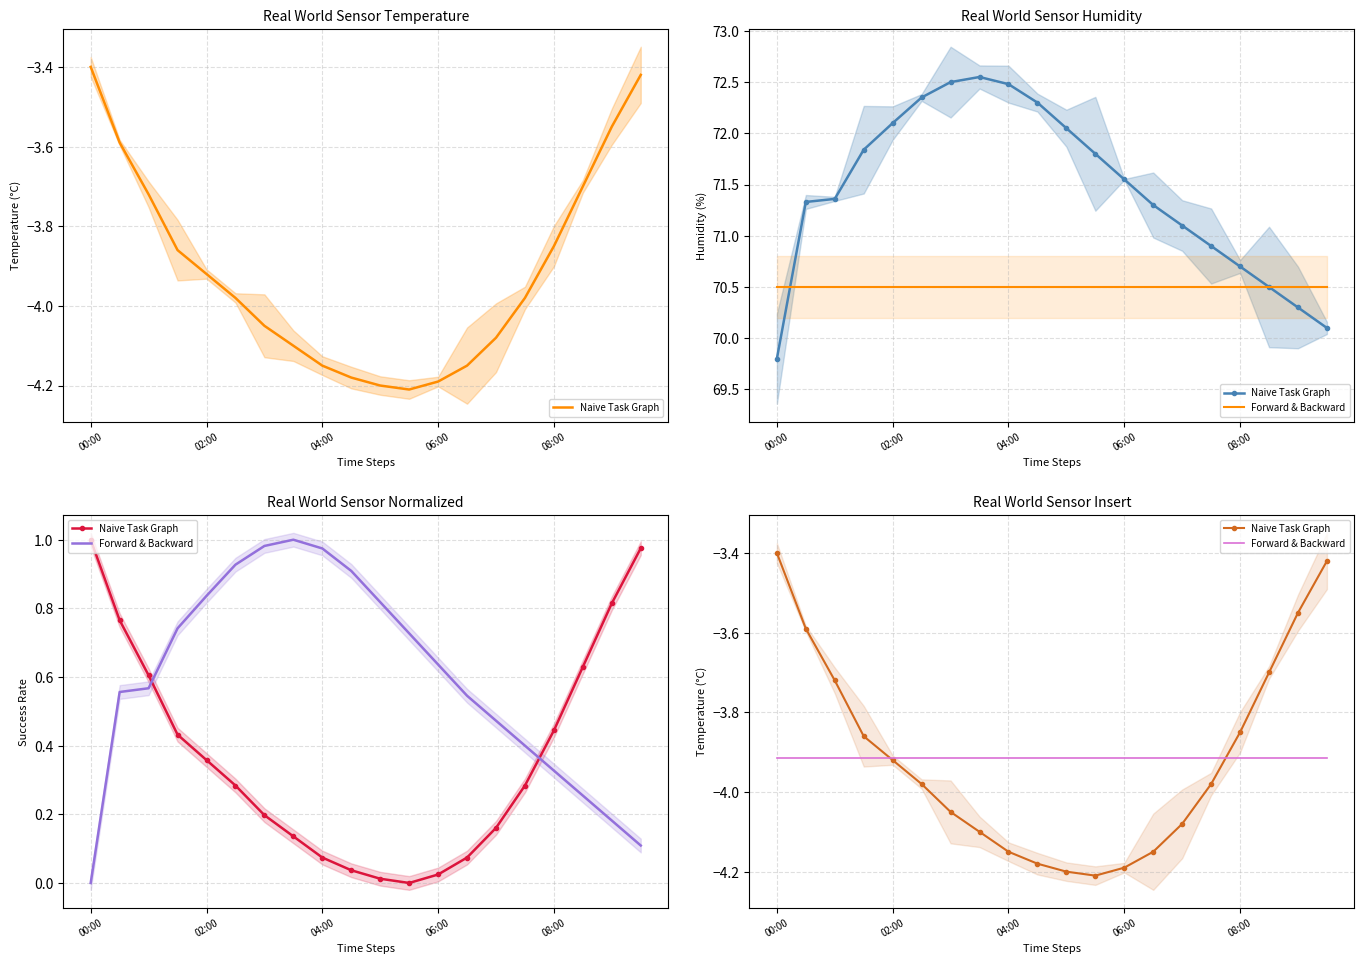

True or false: Forward & Backward has more than 1 points higher than both neighbors.

False